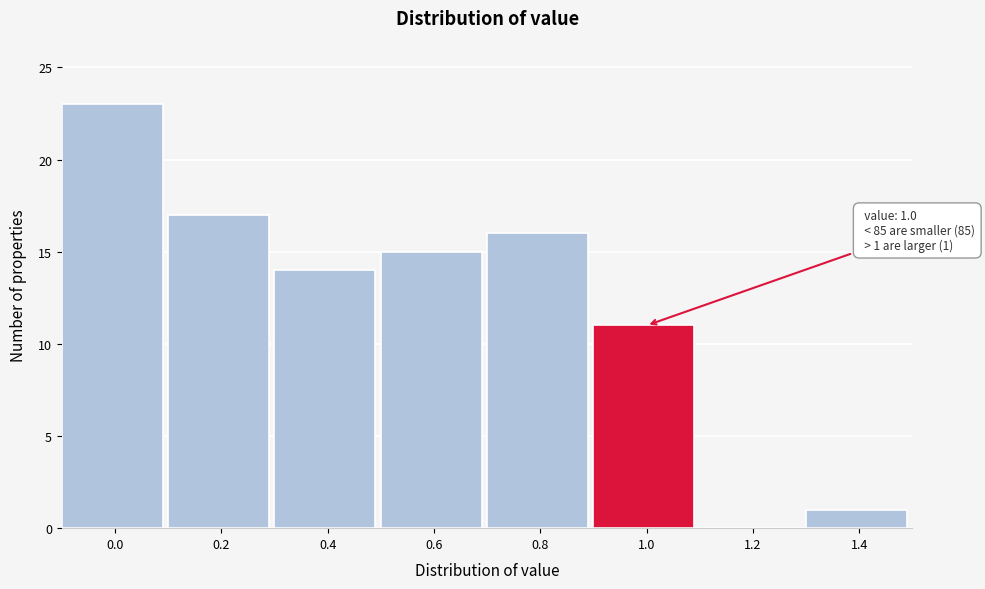

Reading left to right, extract all data points from this chart.

0.0=23	0.2=17	0.4=14	0.6=15	0.8=16	1.0=11	1.2=0	1.4=1